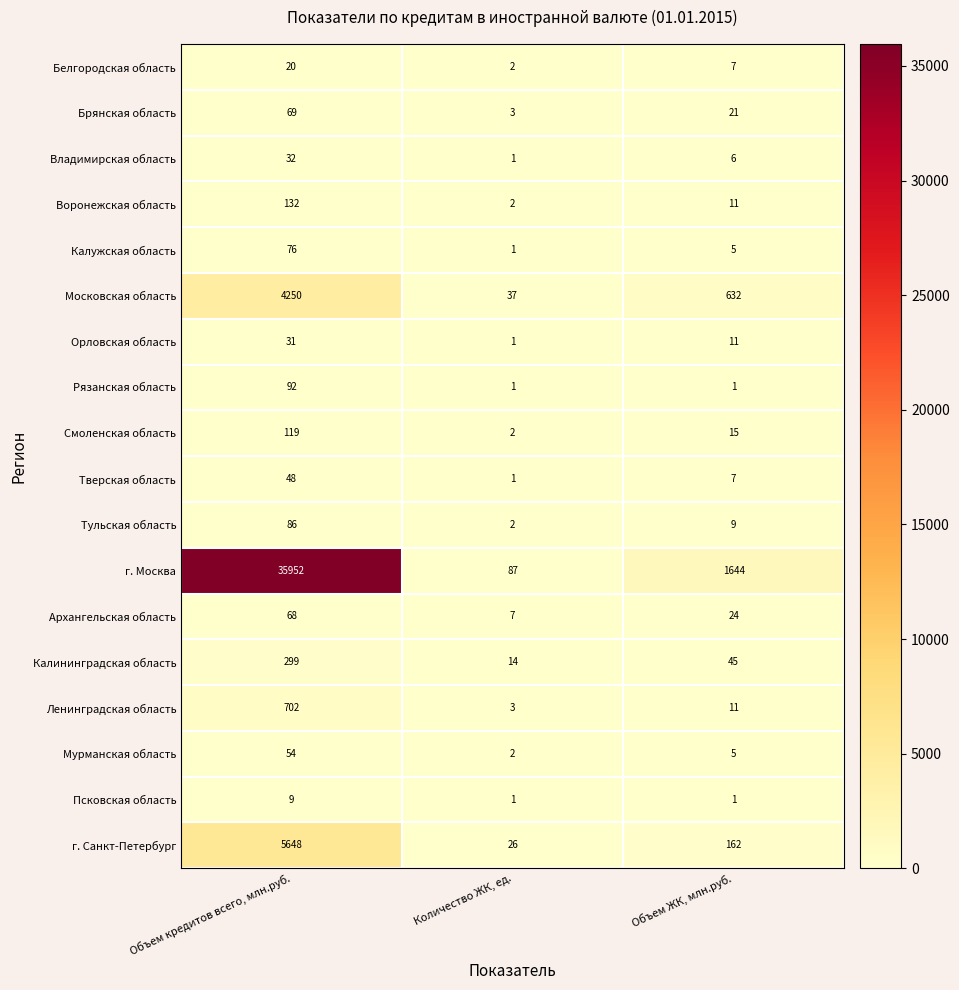

The г. Москва series shows 35952 at Объем кредитов всего, млн.руб.. True or false?

True